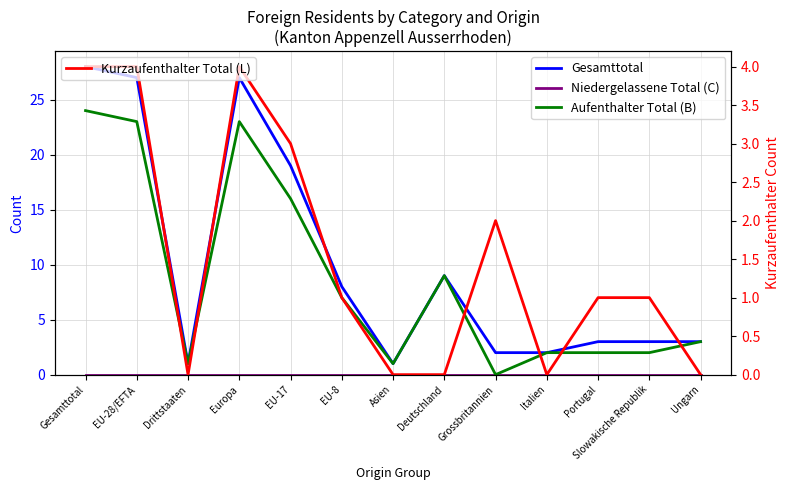

Rank the series by their average value, from highest to lowest.

Gesamttotal, Aufenthalter Total (B), Kurzaufenthalter Total (L), Niedergelassene Total (C)